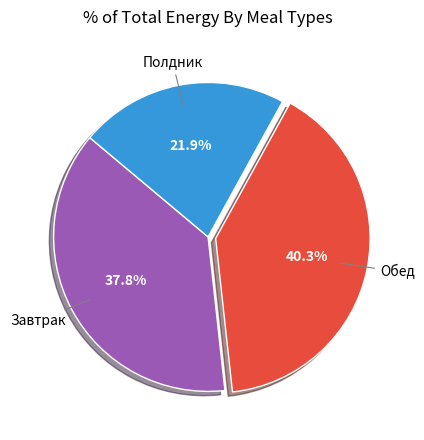

Is there a majority slice in this chart?

No